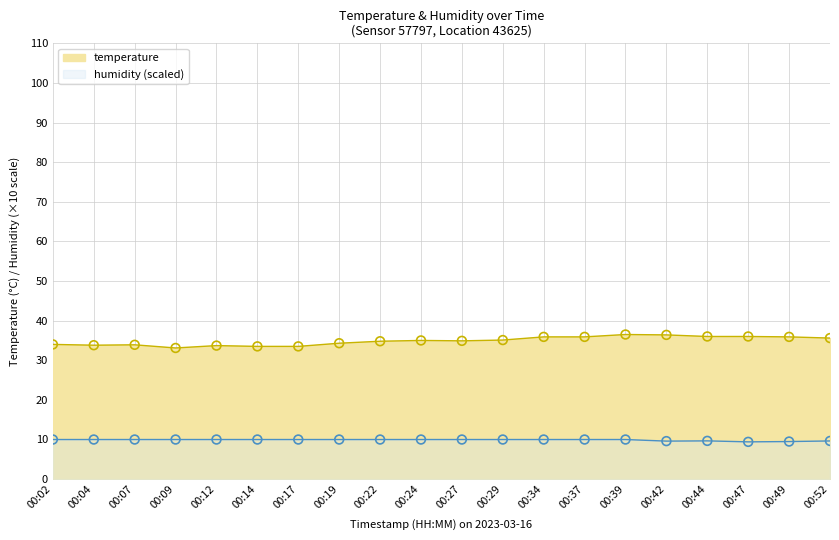

Which has a higher value, 00:27 or 00:22?

00:27